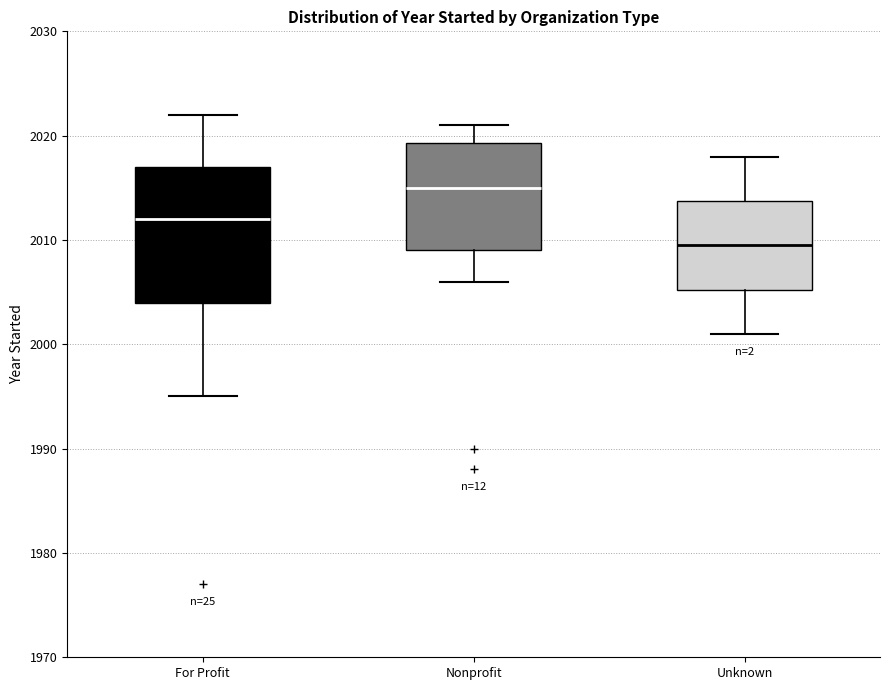

Reading left to right, read every box against the y-axis: the position of its median line, the range the box covers, and the ends of its whiskers. The values are not printed on the chart, so give them approximately, as read against the axis.

For Profit: median 2012, box 2004 to 2017, whiskers 1995 to 2022
Nonprofit: median 2015, box 2009 to 2019, whiskers 2006 to 2021
Unknown: median 2010, box 2005 to 2014, whiskers 2001 to 2018